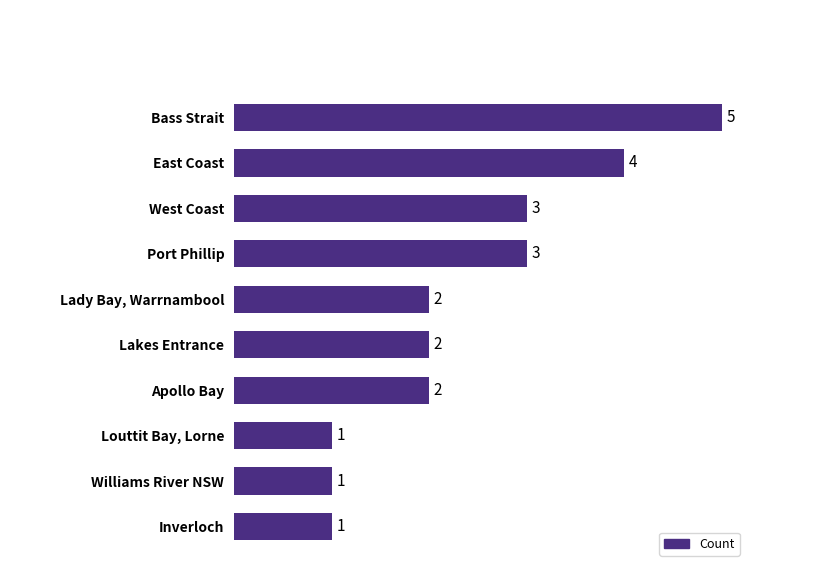

True or false: the data shows 0 at Apollo Bay.

False